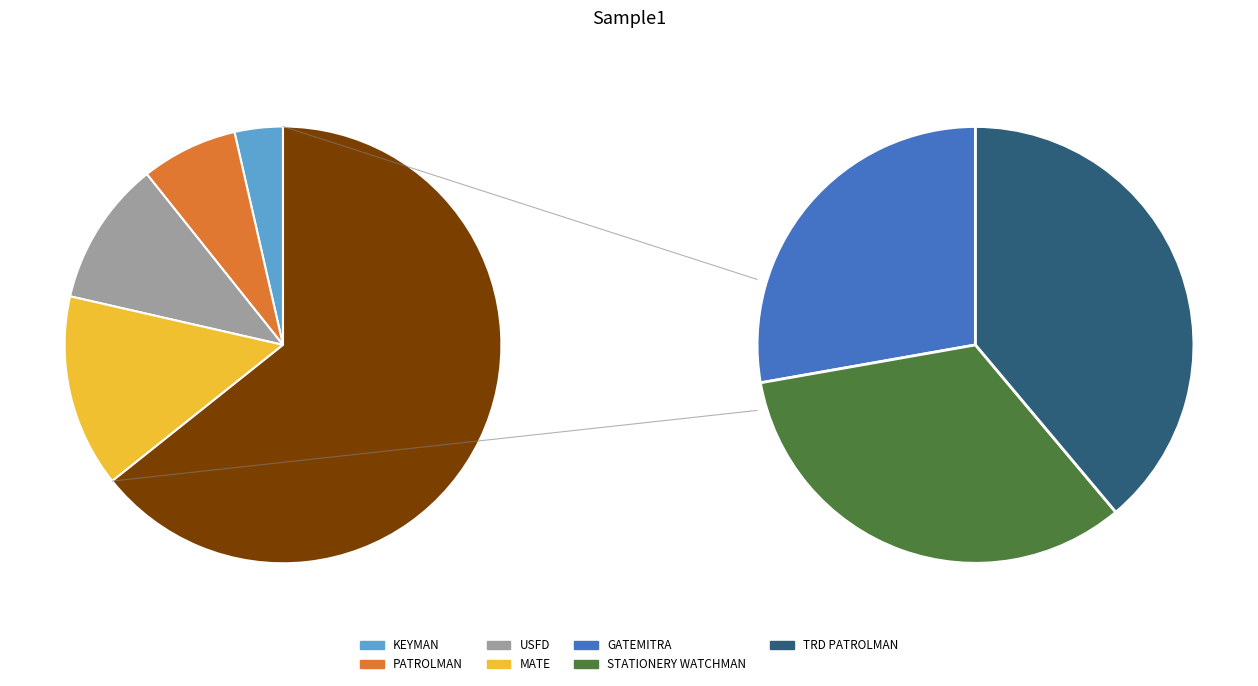

Does USFD represent more than half of the total?

No